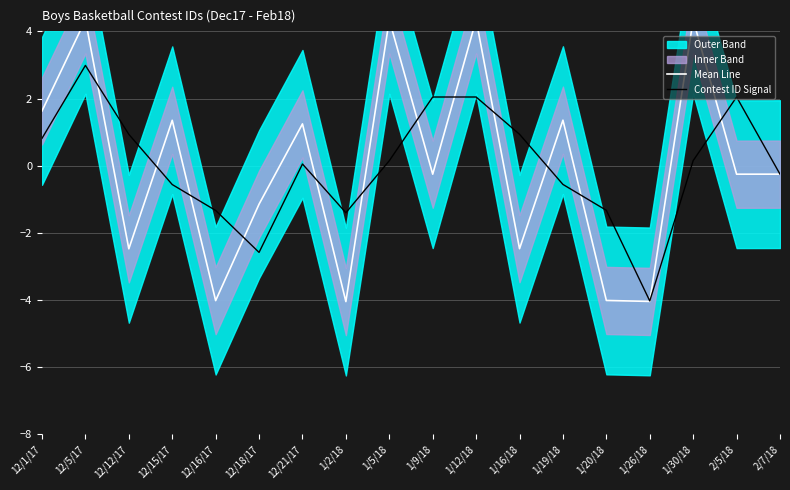

At which category is the sum across all series the highest?

12/5/17